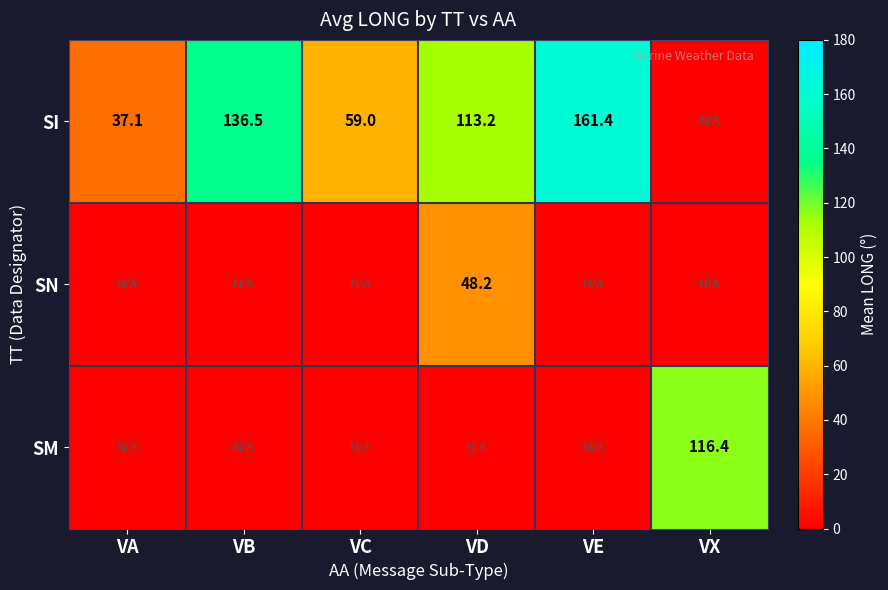

The value of SI at VA is 53.2. True or false?

False